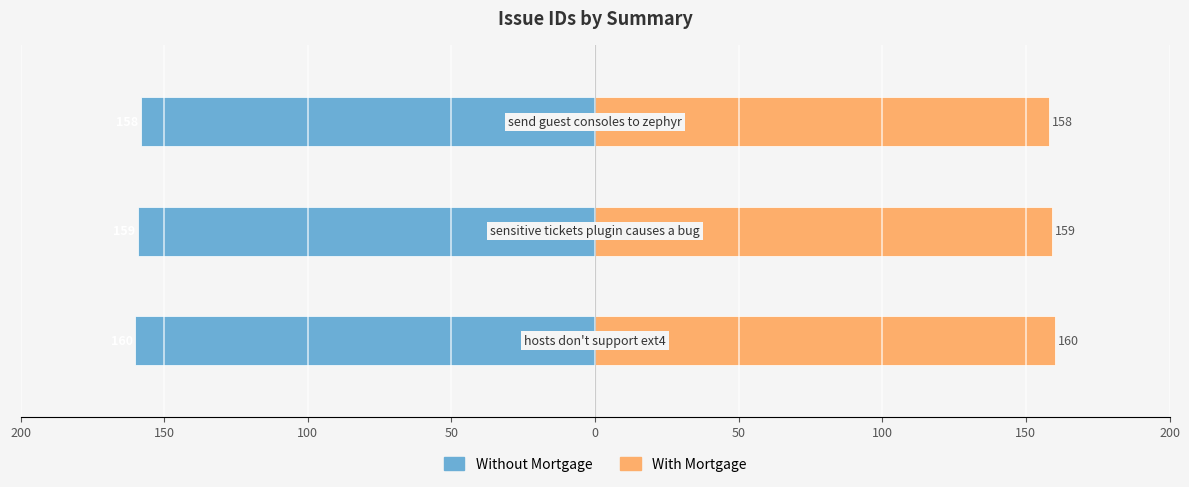

What is the difference between the maximum and minimum values in the Without Mortgage series?

2